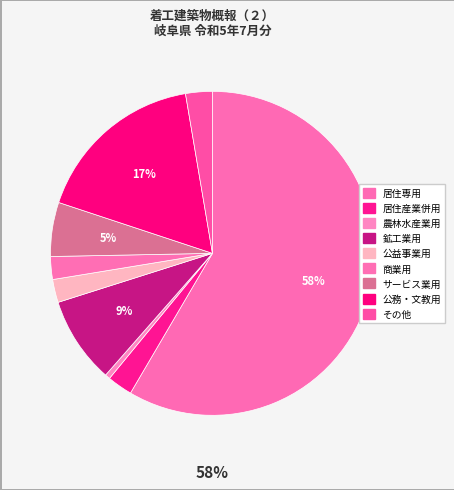

Rank the categories by value from highest to lowest.

居住専用, 公務・文教用, 鉱工業用, サービス業用, その他, 居住産業併用, 公益事業用, 商業用, 農林水産業用